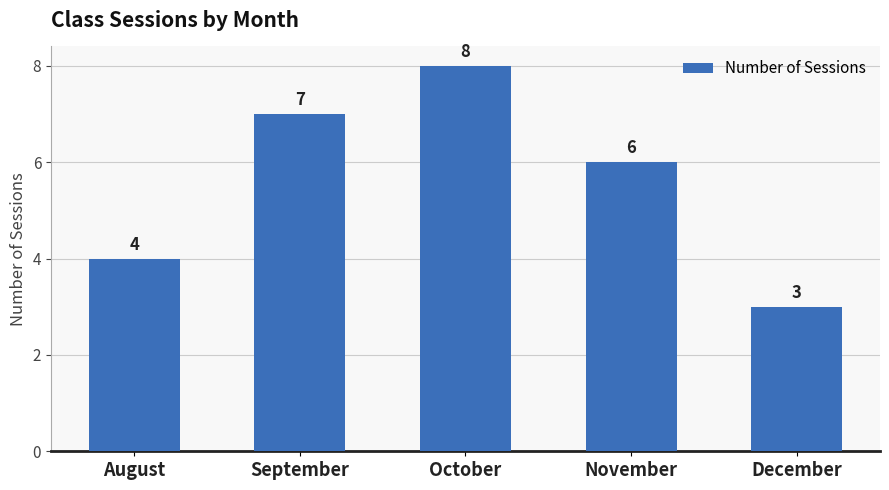

Reading left to right, list all the values displayed in this chart.

4	7	8	6	3